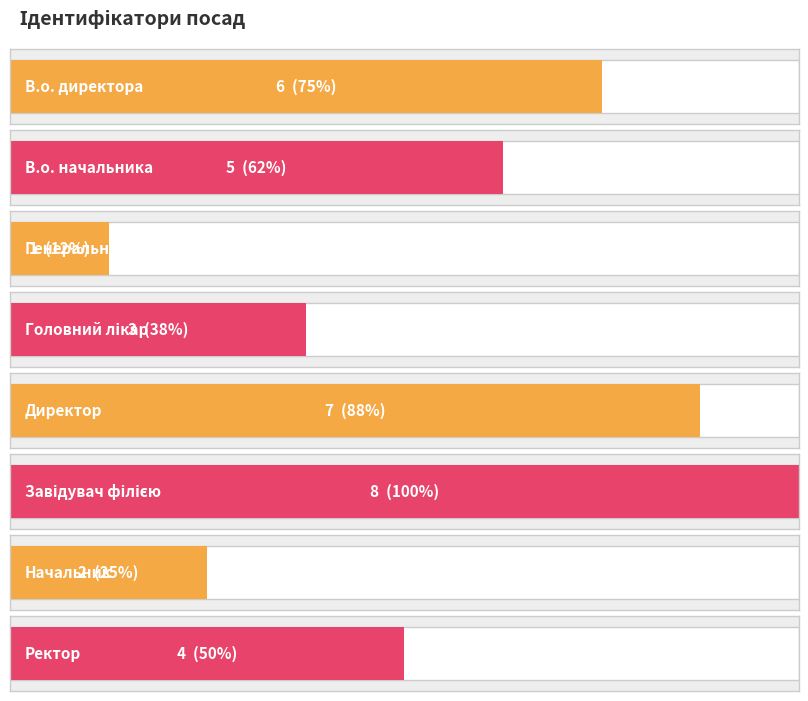

What is the difference between the second highest and minimum values?

6